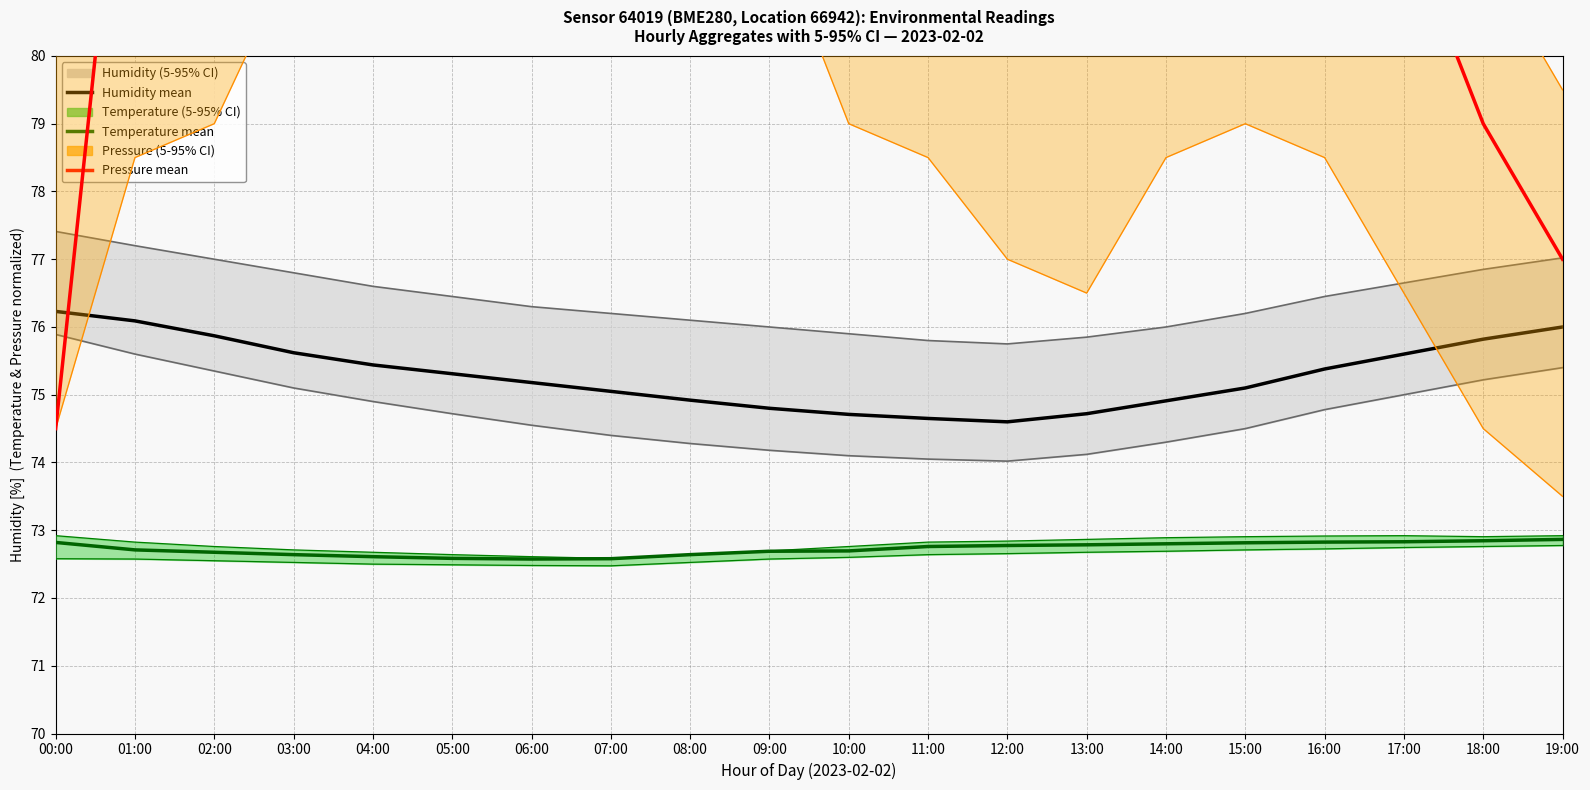

Rank the series by their maximum value, from highest to lowest.

Pressure mean, Humidity mean, Temperature mean